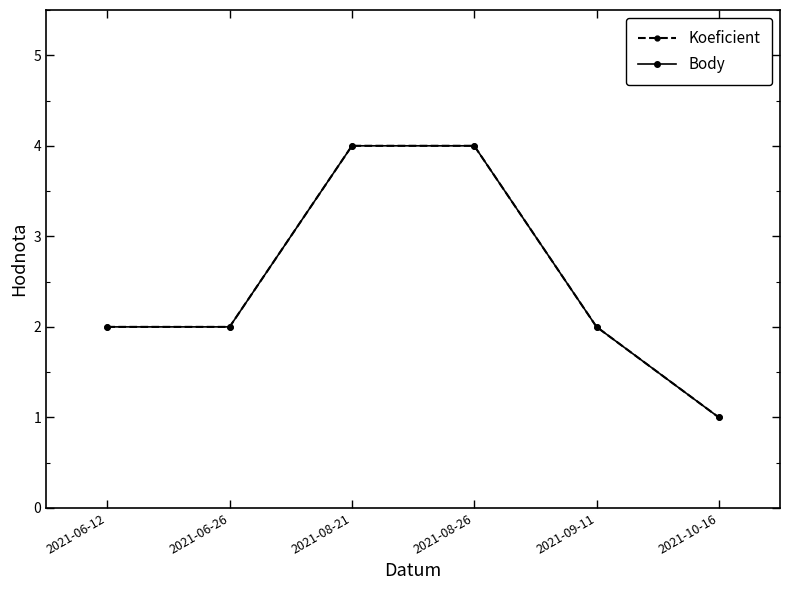

Which series changed the most between 2021-06-26 and 2021-09-11?

Koeficient